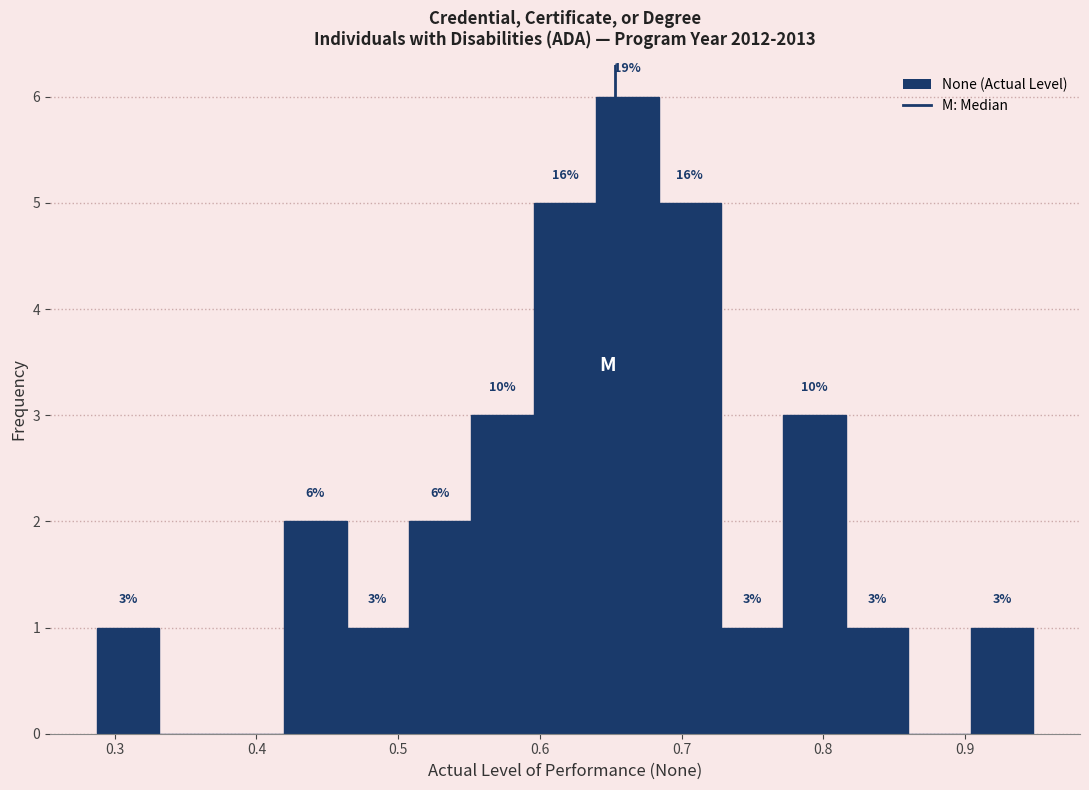

Which range on the x-axis has the tallest bar?

0.64 to 0.68